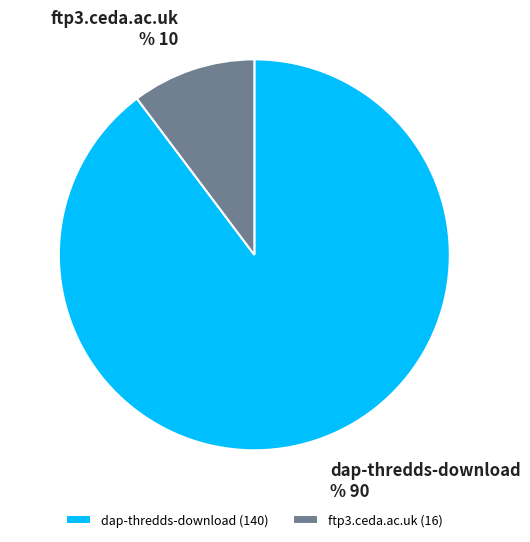

Is it true that dap-thredds-download is 90% of the pie?

True